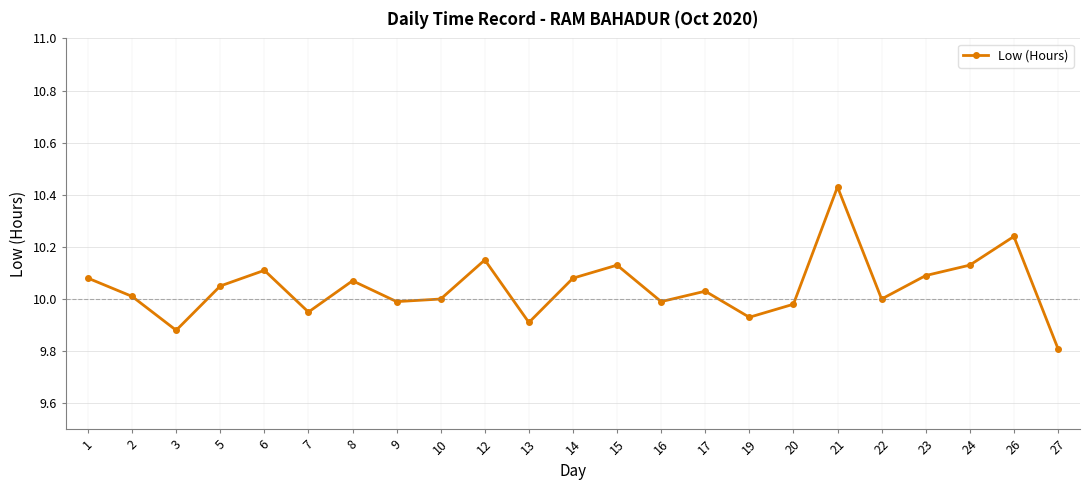

What is the ratio of the value at 17 to the value at 14?

1.0